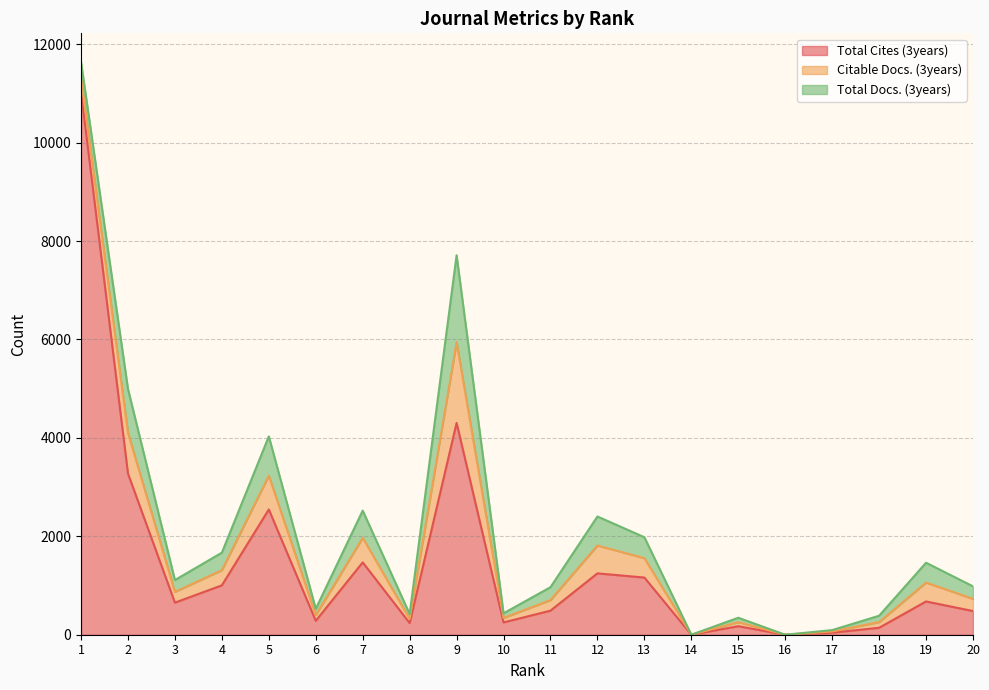

True or false: Total Cites (3years) and Total Docs. (3years) cross at least once.

False